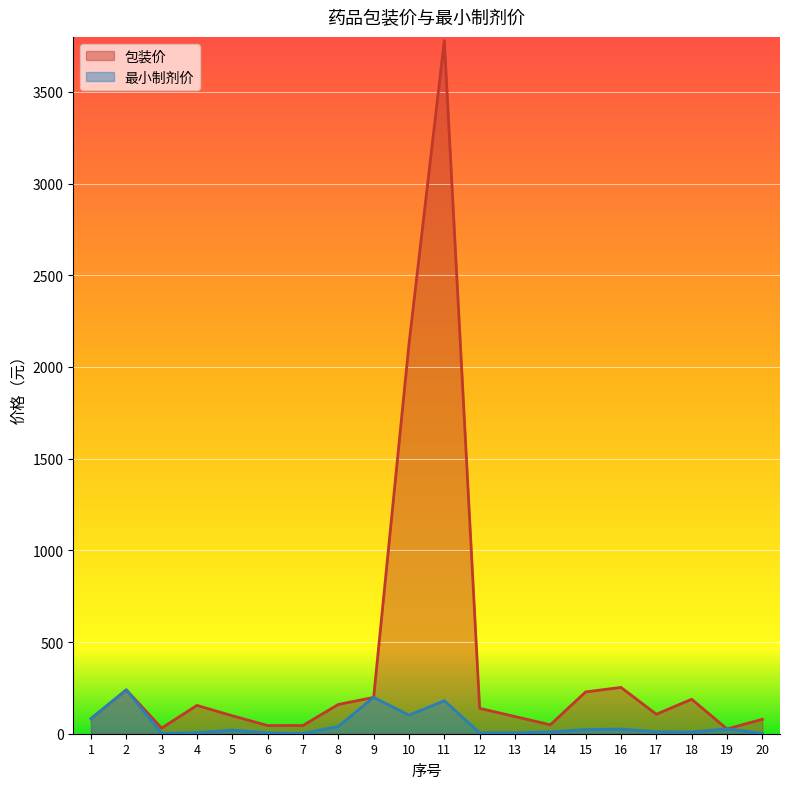

True or false: 包装价 and 最小制剂价 intersect in this chart.

False